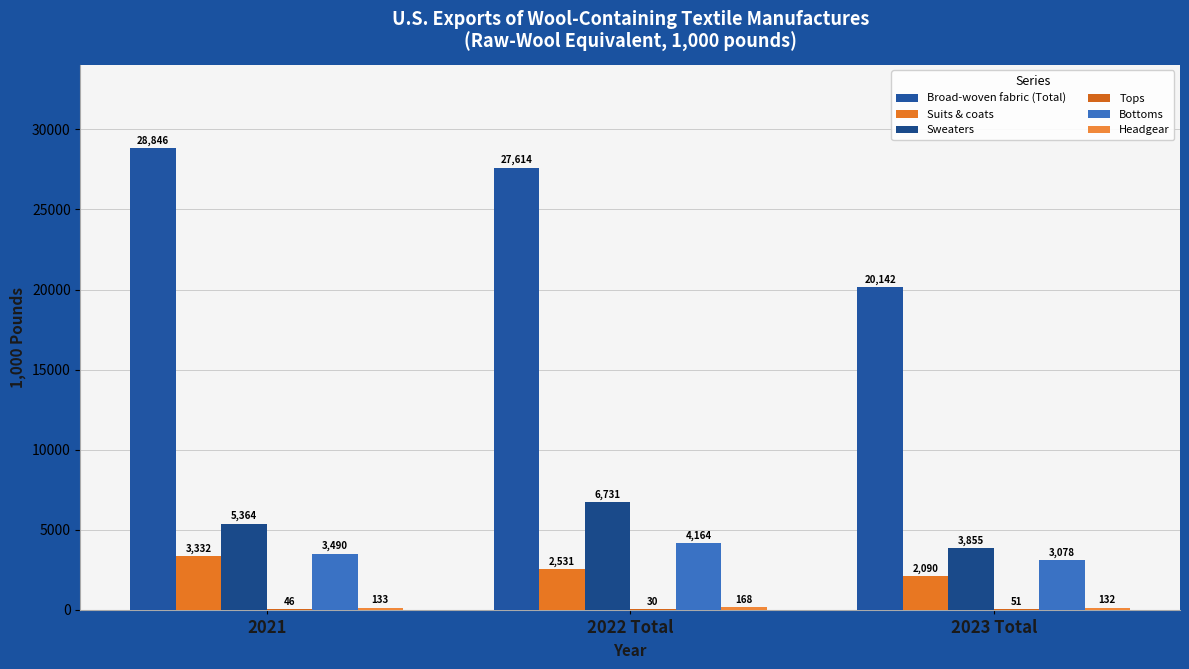

Reading left to right, list all the values displayed in this chart.

Broad-woven fabric (Total): 2021=28845.8	2022 Total=27614.4	2023 Total=20141.7
Suits & coats: 2021=3331.9	2022 Total=2530.7	2023 Total=2089.8
Sweaters: 2021=5363.6	2022 Total=6731.3	2023 Total=3855.3
Tops: 2021=46.5	2022 Total=30.4	2023 Total=51.3
Bottoms: 2021=3490.2	2022 Total=4164.2	2023 Total=3077.6
Headgear: 2021=133.3	2022 Total=168.1	2023 Total=131.8